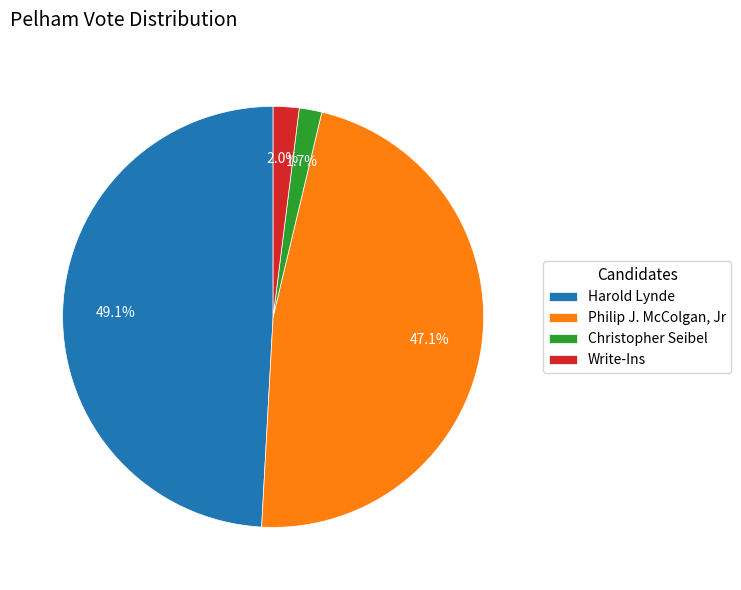

Rank the categories by value from highest to lowest.

Harold Lynde, Philip J. McColgan, Jr, Write-Ins, Christopher Seibel